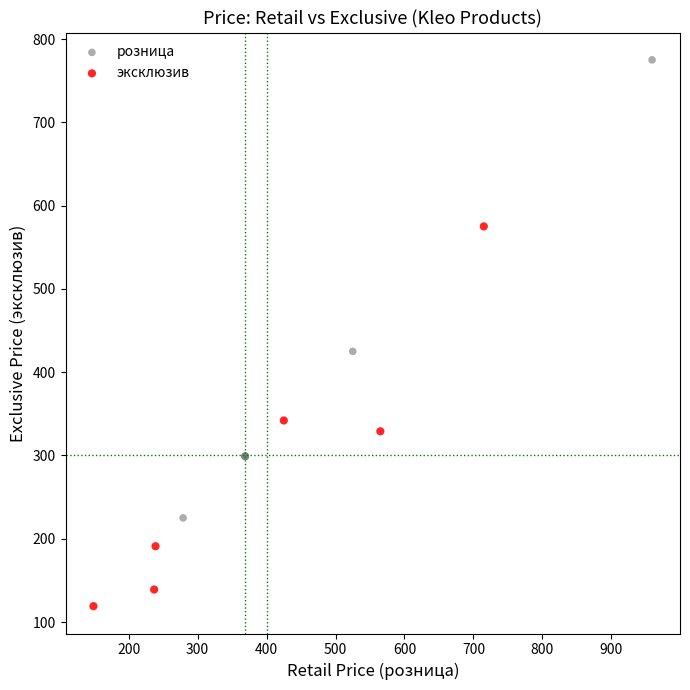

What are all the series names shown in the legend?

розница, эксклюзив